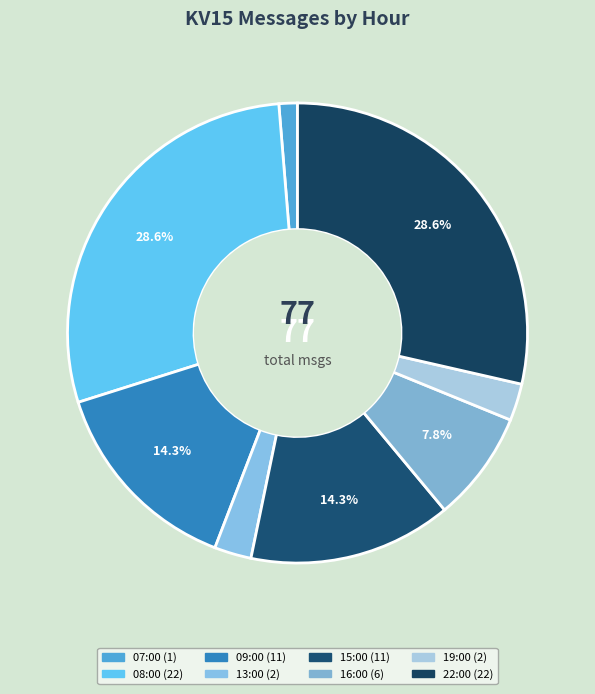

Is there any slice that represents more than half of the pie?

No